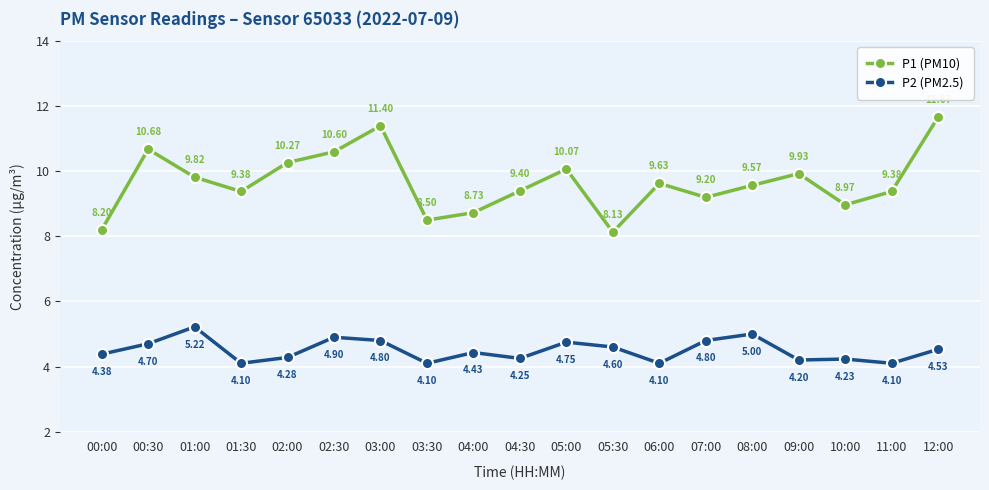

Which series changed the most between 03:00 and 04:30?

P1 (PM10)